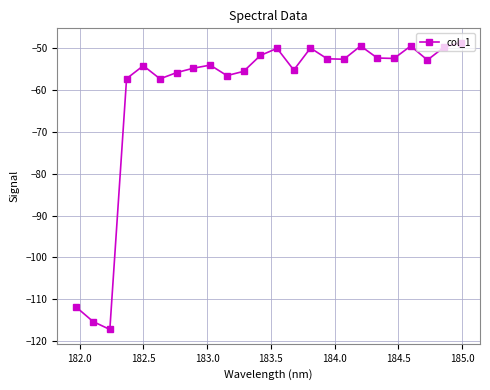

What is the difference between the second highest and minimum values?

67.6